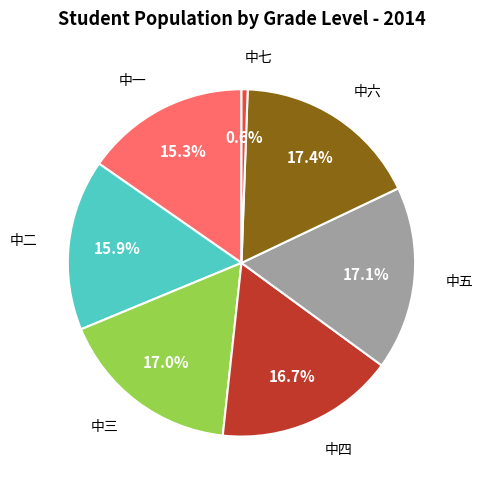

How many segments does this pie chart have?

7